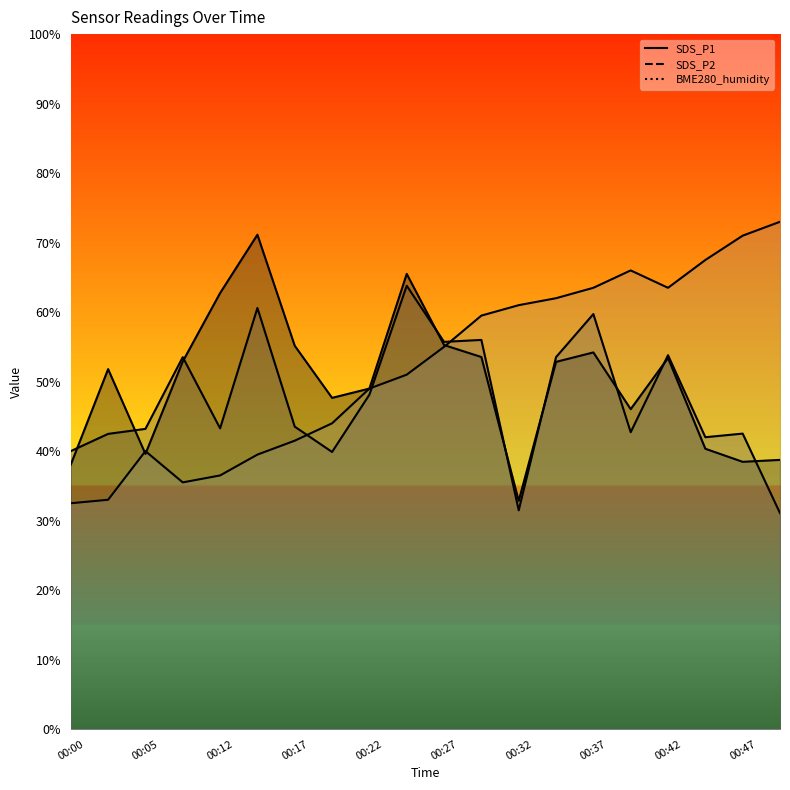

Is this an area chart (filled region under the line)?

No